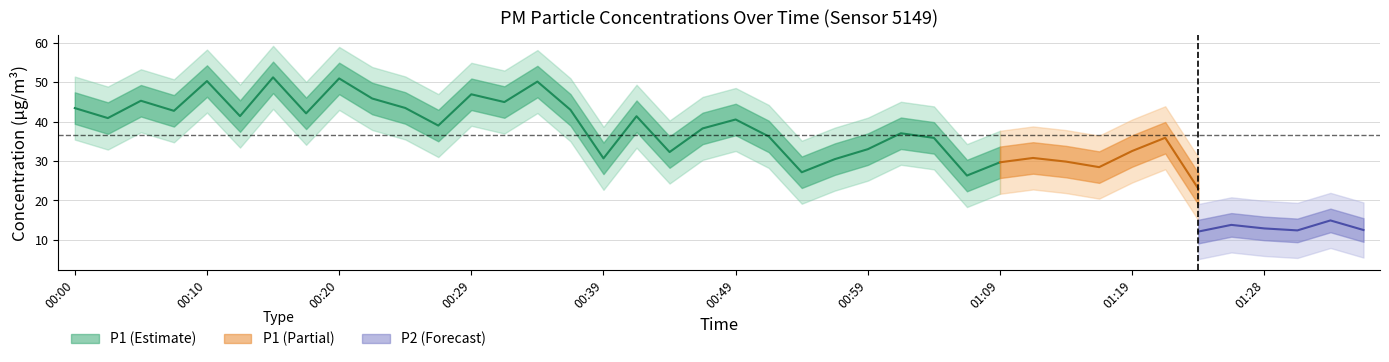

True or false: P1 has a value of 30.3 at 01:28.

False